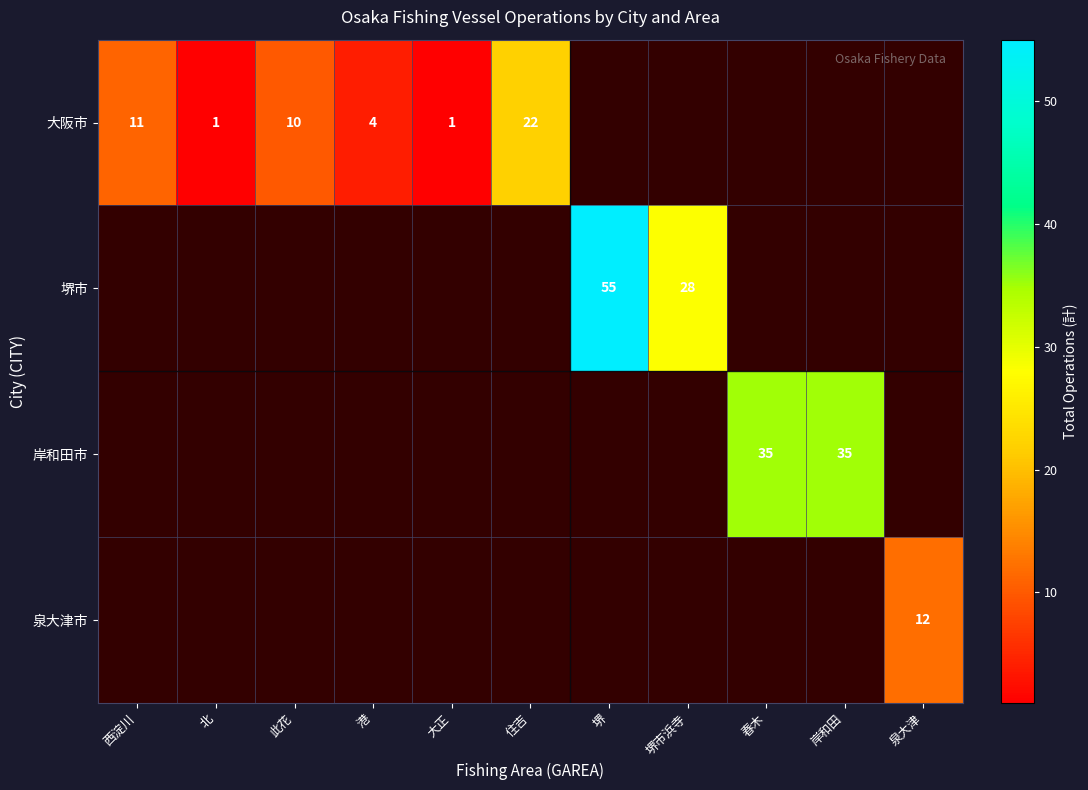

Is it true that 大阪市 equals 4 at 港?

True